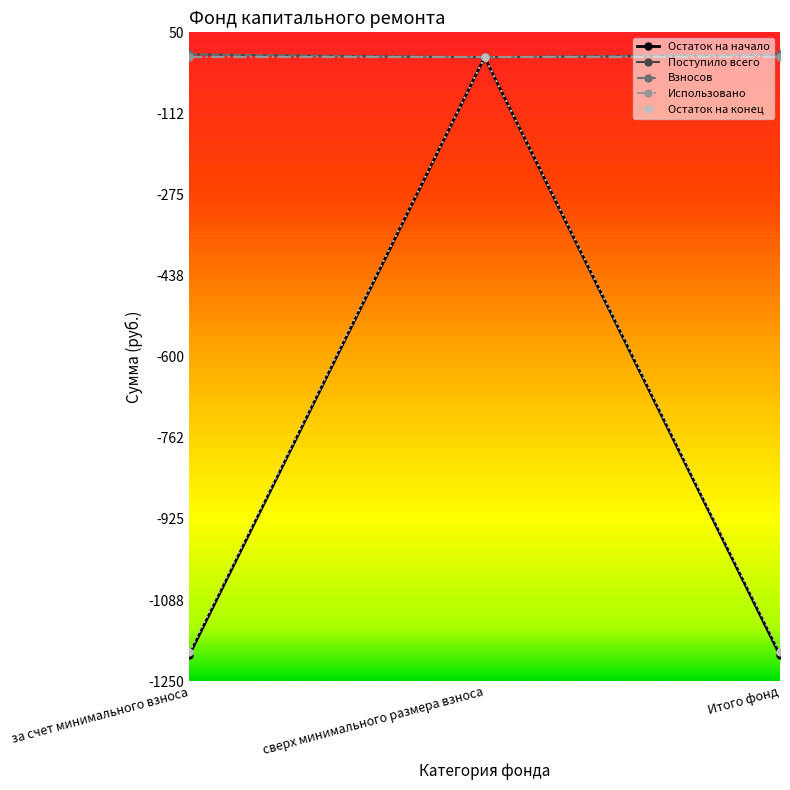

Is this an area chart (filled region under the line)?

No